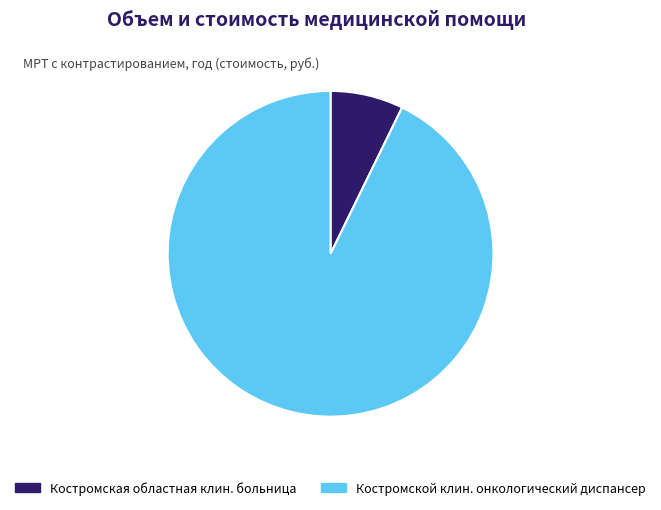

How many segments does this pie chart have?

2